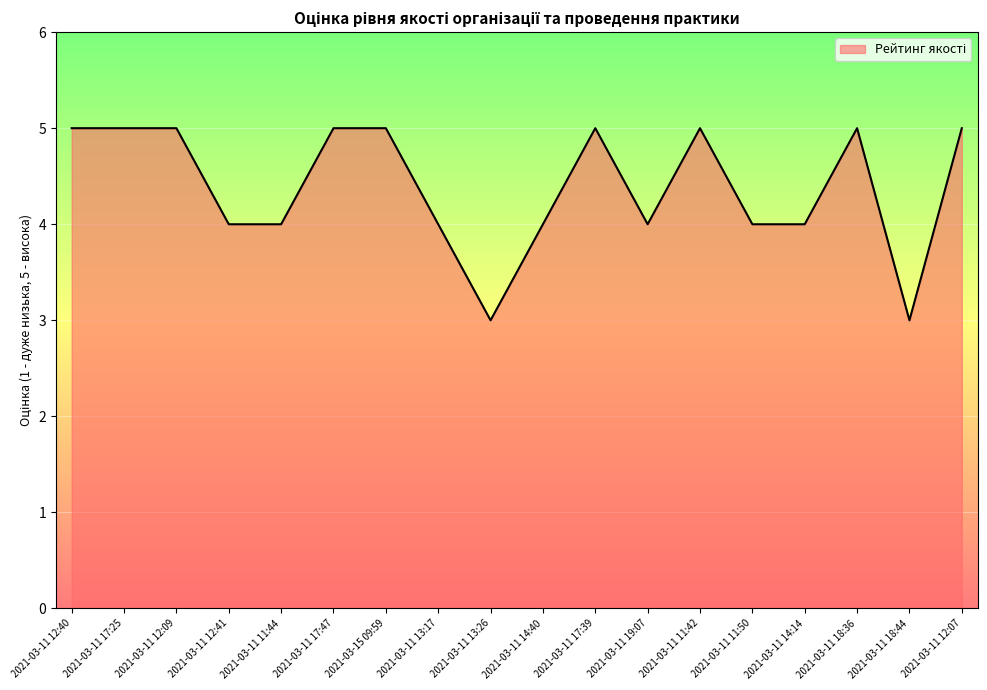

What is the sum of the values at 2021-03-11 17:39 and 2021-03-11 14:14?

9